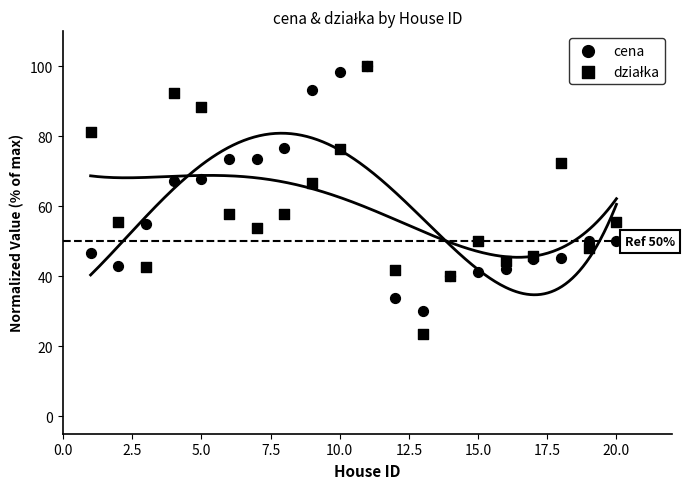

What are all the series names shown in the legend?

cena, działka